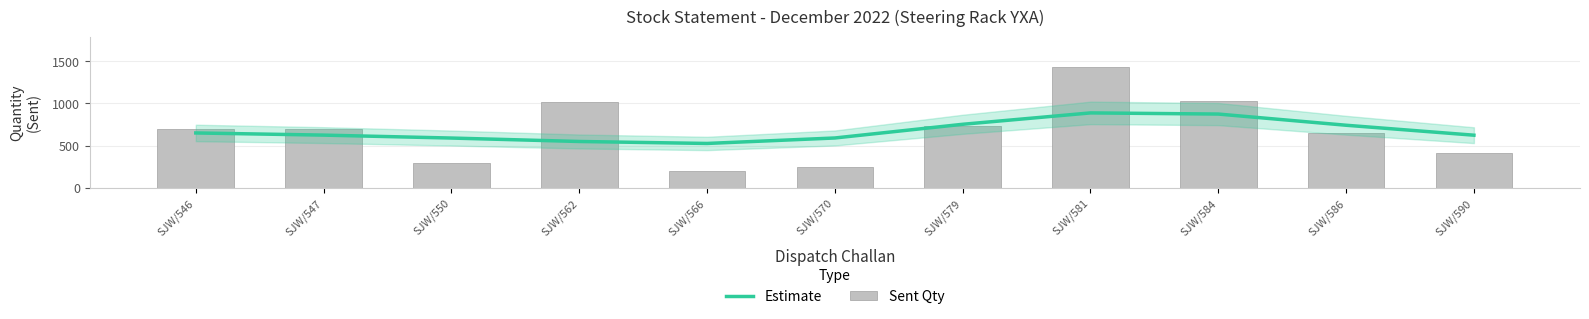

True or false: Sent Qty has a value of 700.0 at SJW/547.

True